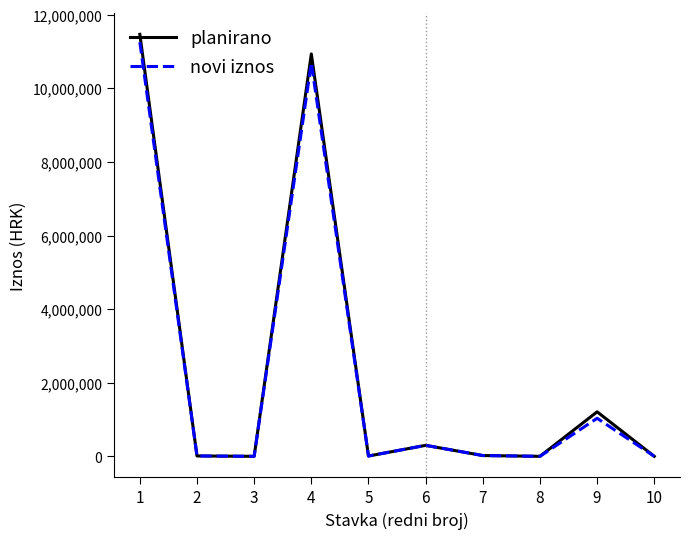

The value of novi iznos at 1 is 14900832. True or false?

False